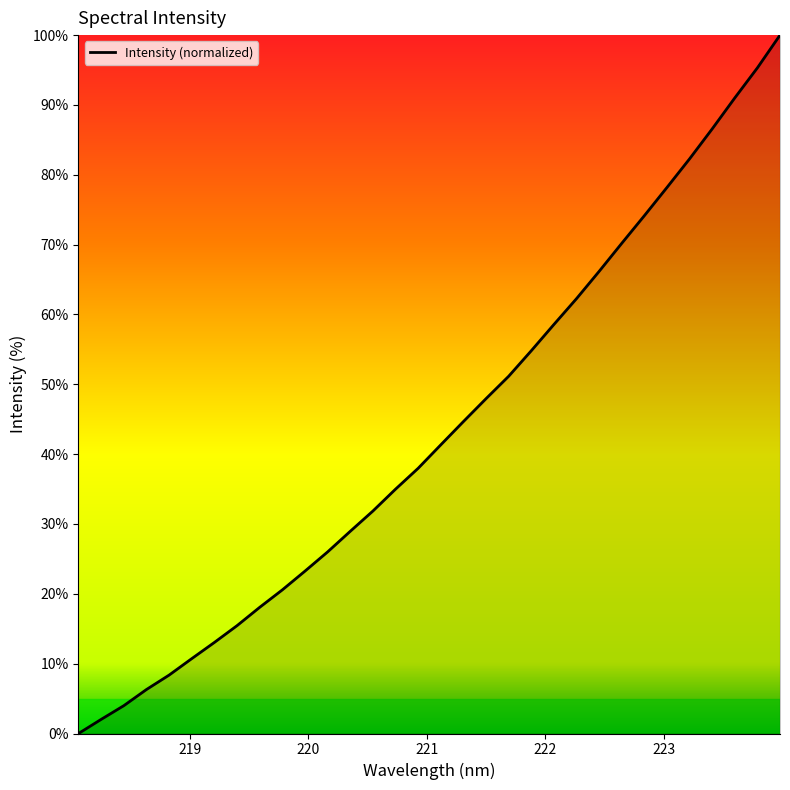

What is the maximum value shown in the chart?

100.0